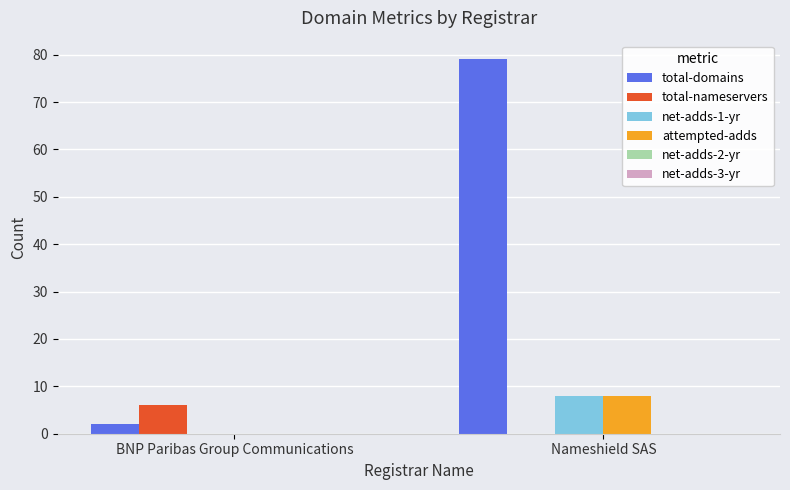

The value of attempted-adds at Nameshield SAS is 4. True or false?

False